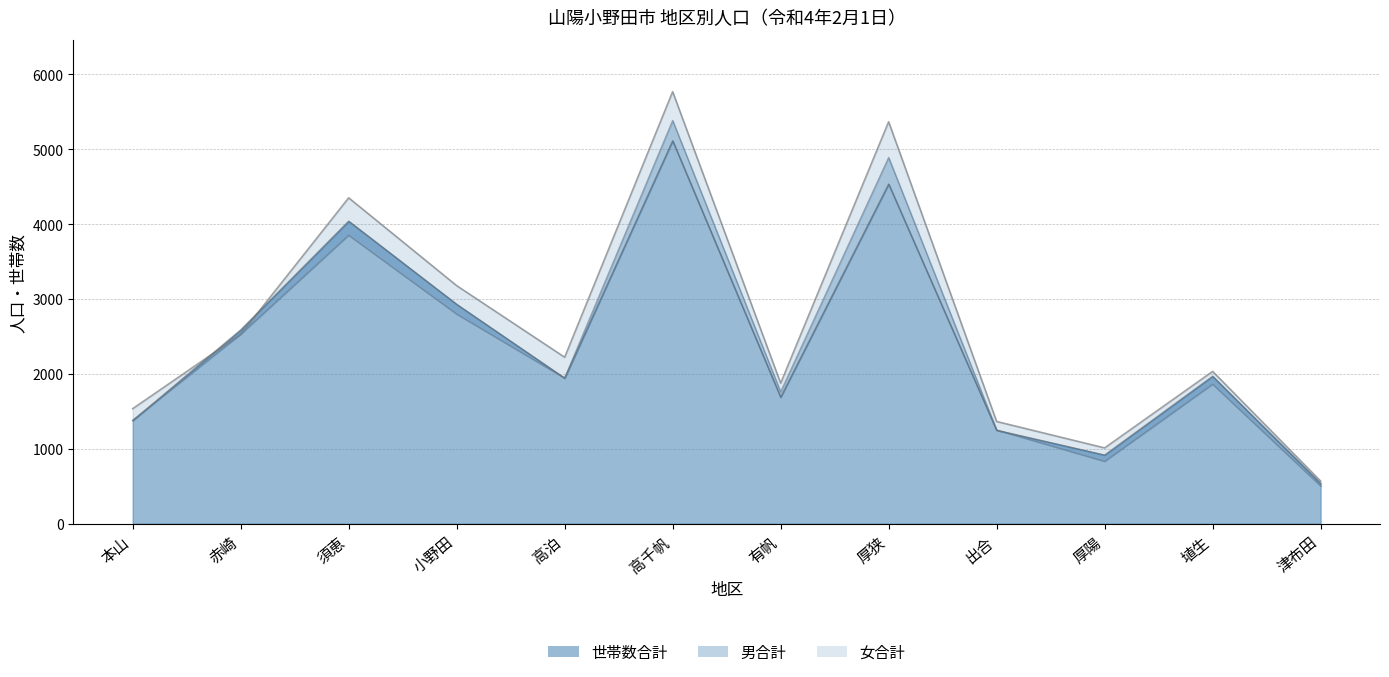

What is the average value of the 女合計ライン series?

2651